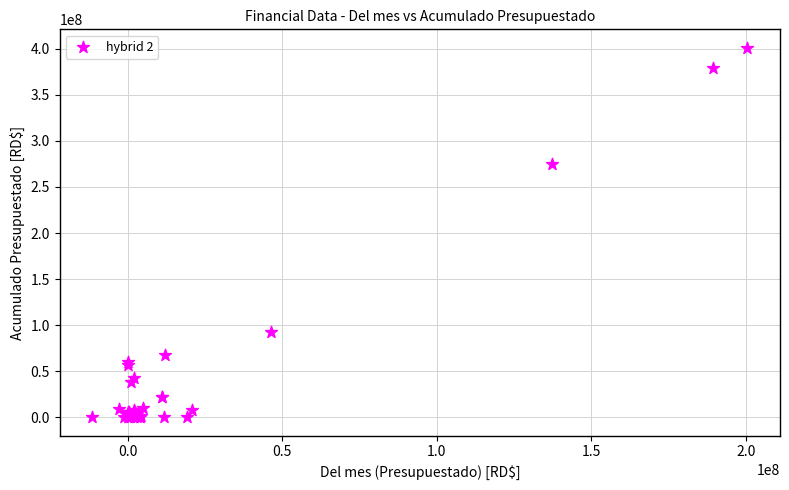

What Y value in the scatter plot is closest to 200519467?

274627426